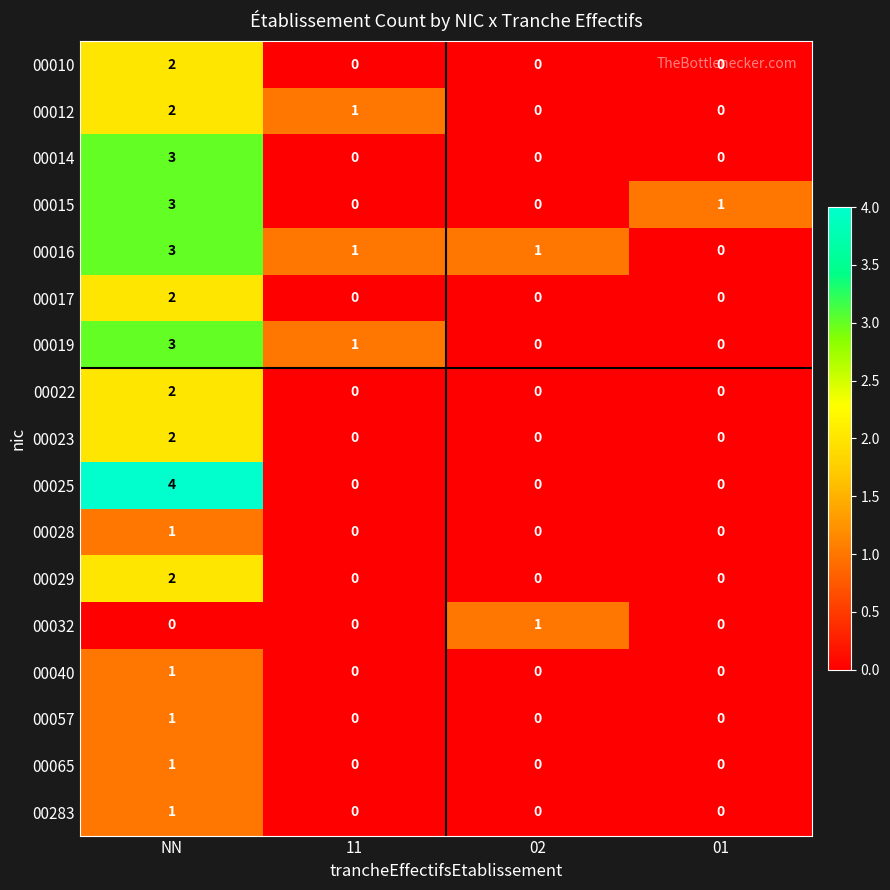

At which category is the sum across all series the highest?

NN